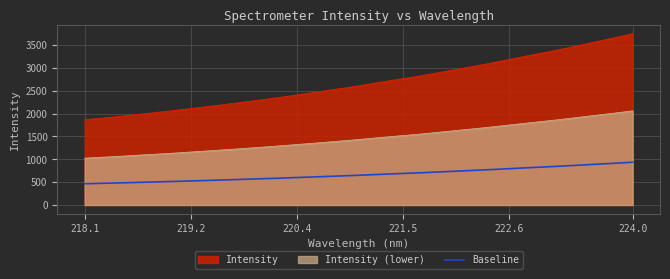

What is the lowest value of the Intensity series?

1863.6